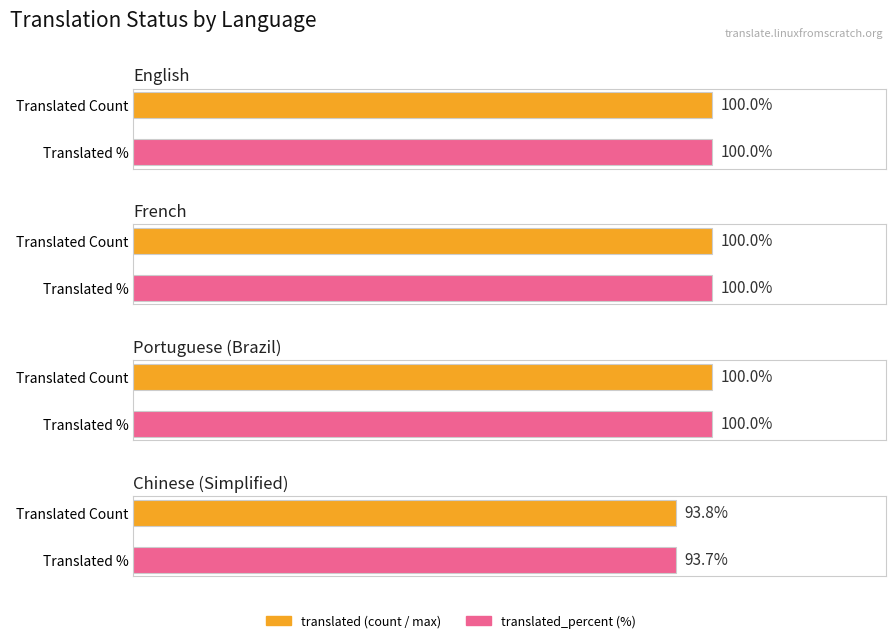

Reading left to right, what are all the values shown in this chart?

translated: English=64.0	French=64.0	Portuguese (Brazil)=64.0	Chinese (Simplified)=60.0
translated_percent: English=100.0	French=100.0	Portuguese (Brazil)=100.0	Chinese (Simplified)=93.7